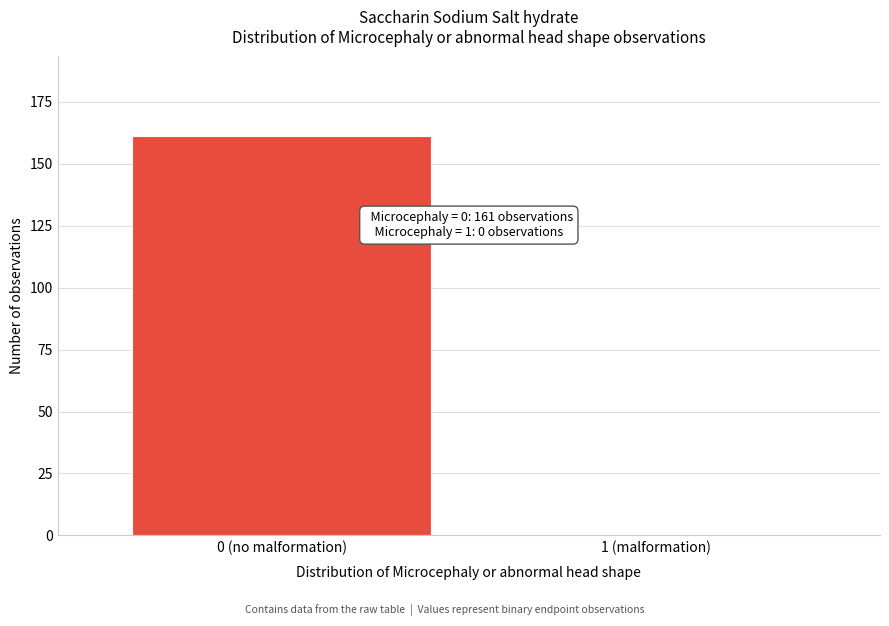

Reading left to right, what are all the values shown in this chart?

0 (no malformation)=161	1 (malformation)=0